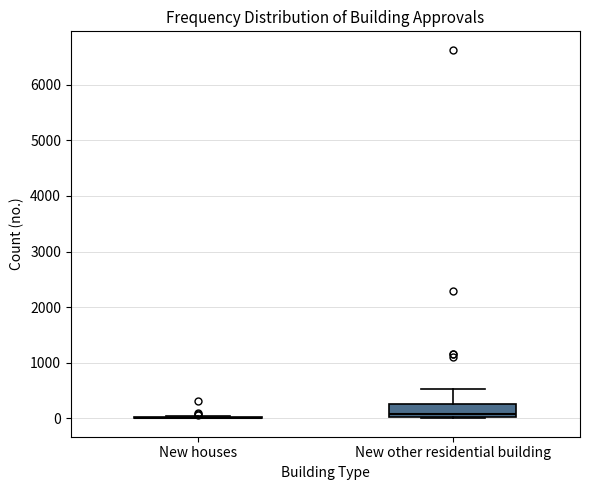

Which box is the tallest, from its lower edge to its upper edge?

New other residential building